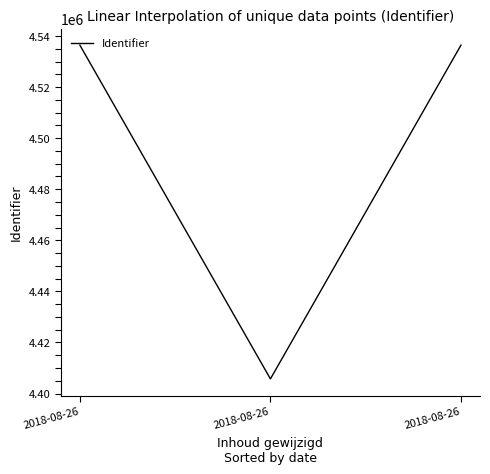

Read the value at 2018-08-26.

4536430